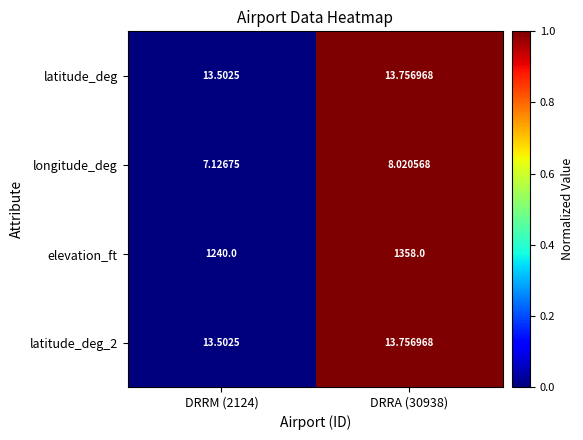

Which series has the largest total across all categories?

elevation_ft